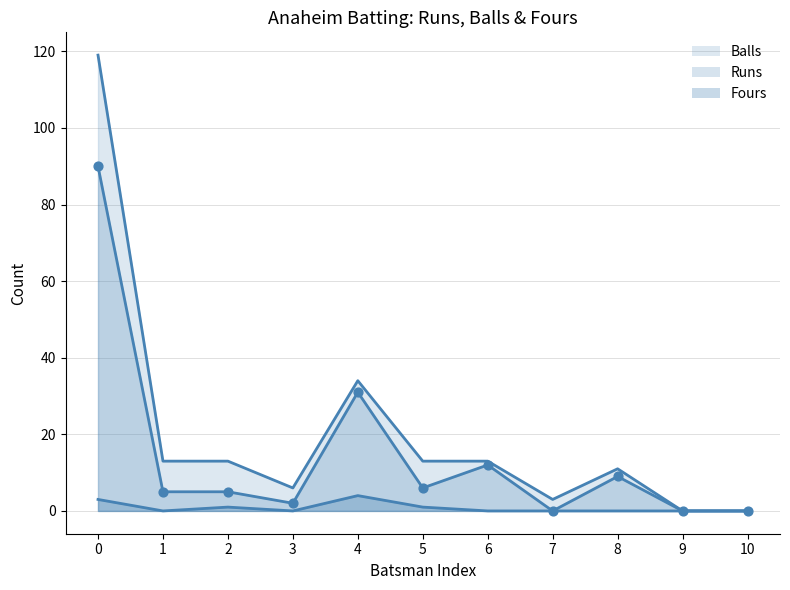

At how many categories does at least one series exceed 76?

1